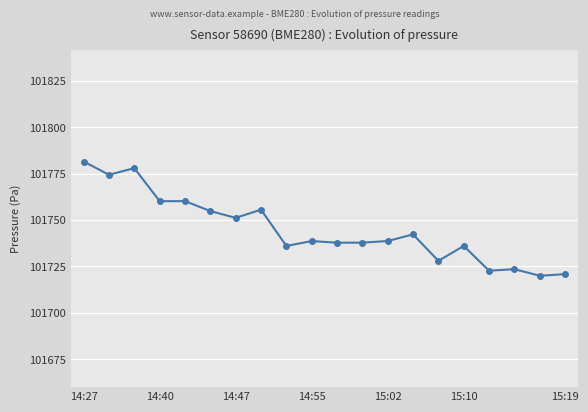

True or false: the data has more than 1 interior local peaks.

True